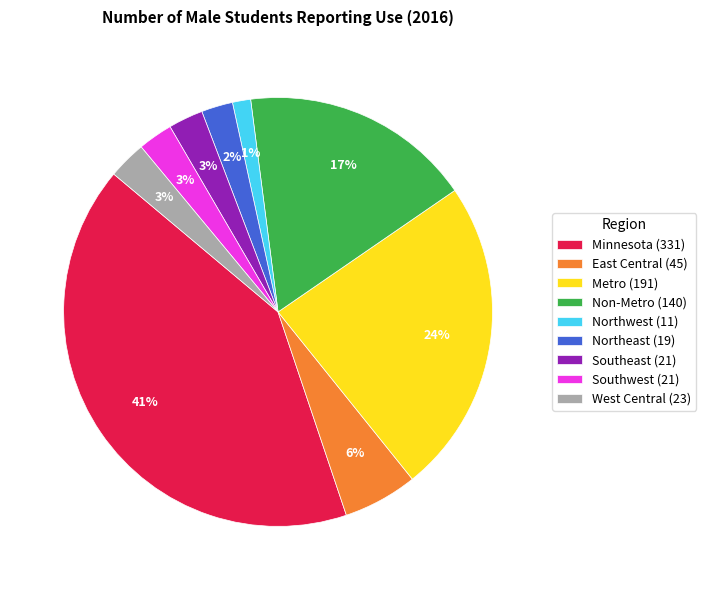

The East Central slice represents 16% of the pie. True or false?

False